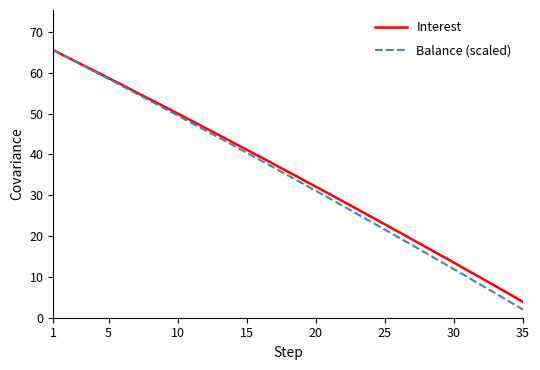

What is the smallest value displayed?

2.0